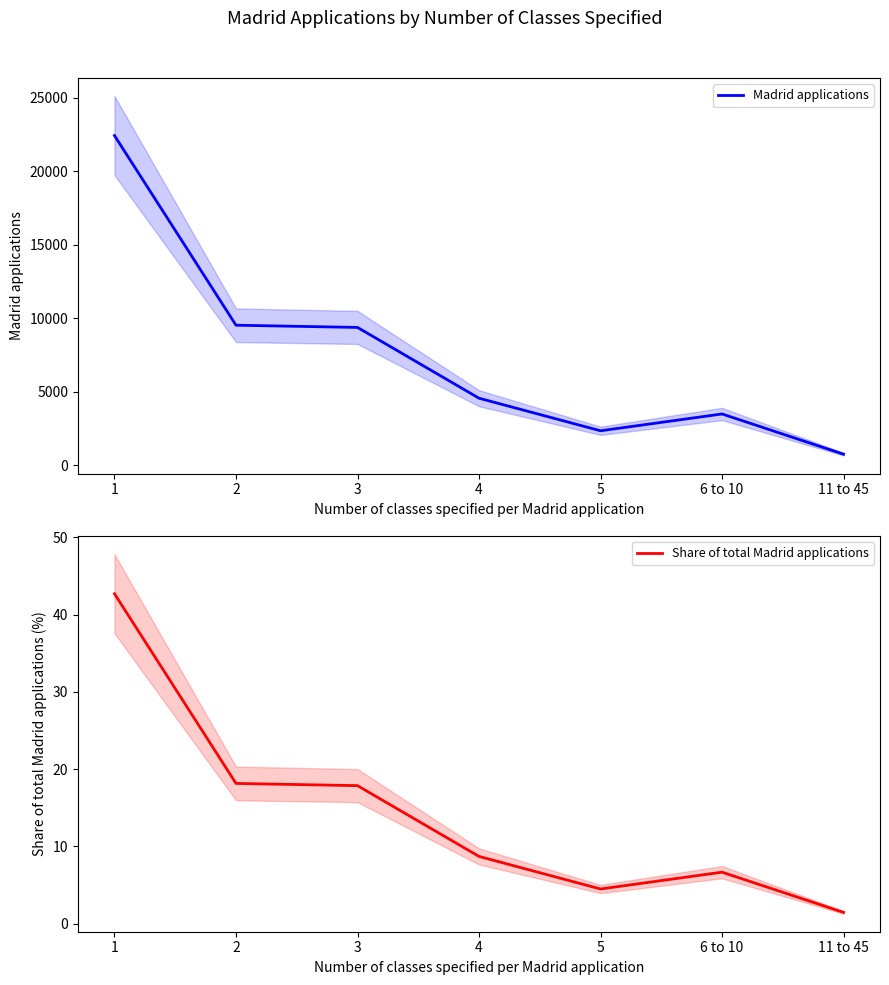

Is it true that Madrid applications equals 2912.9 at 4?

False